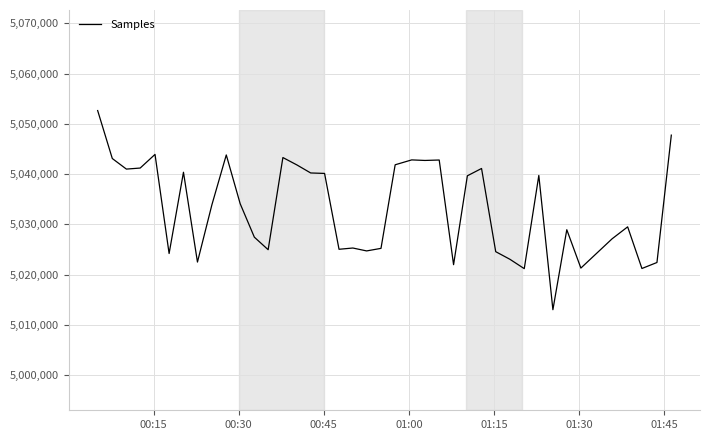

What is the maximum value shown in the chart?

5052650